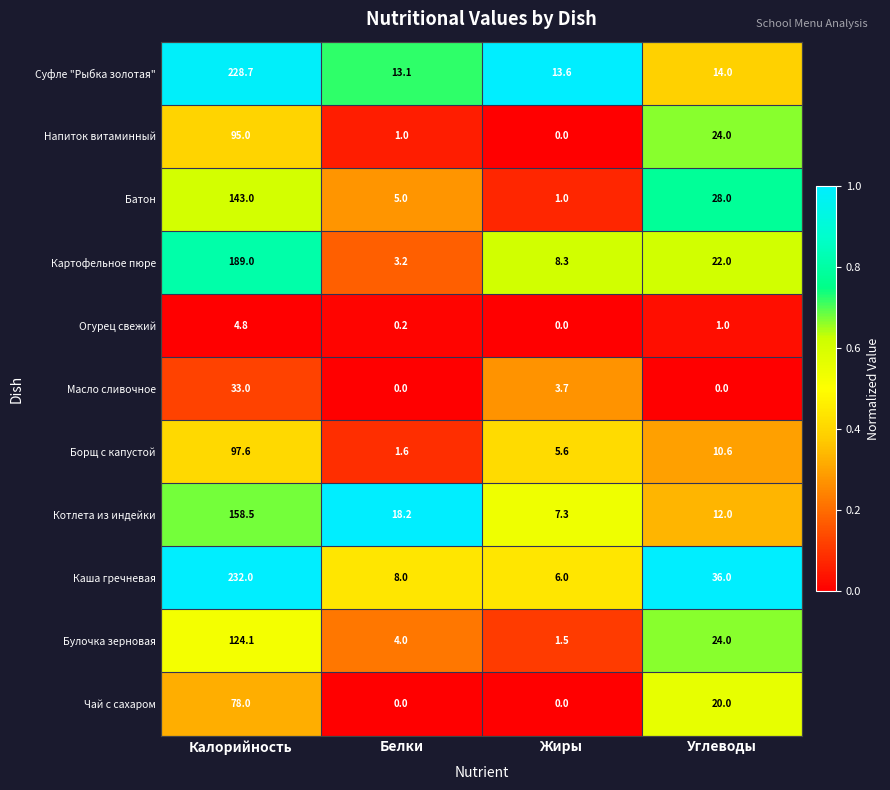

Is the value of Суфле "Рыбка золотая" at Углеводы greater than the value of Каша гречневая at Углеводы?

No